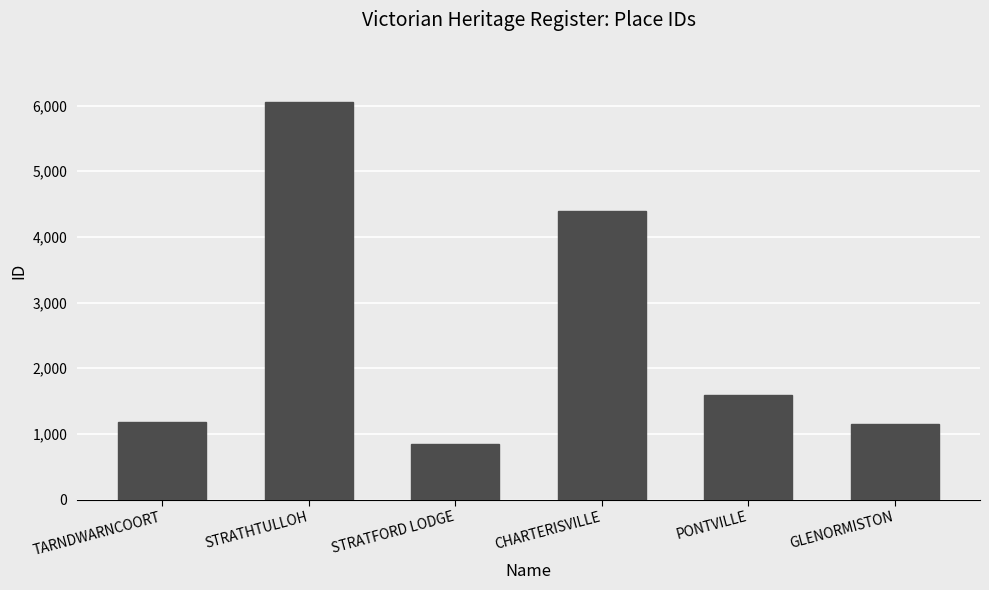

Is it true that the value at TARNDWARNCOORT is 1847?

False